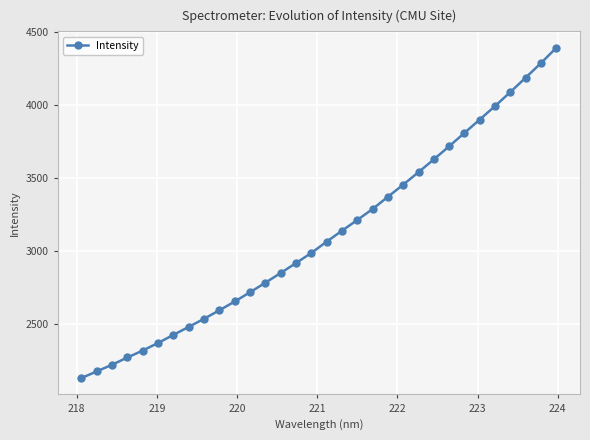

What is the value of the 30th point from the left?

4187.6